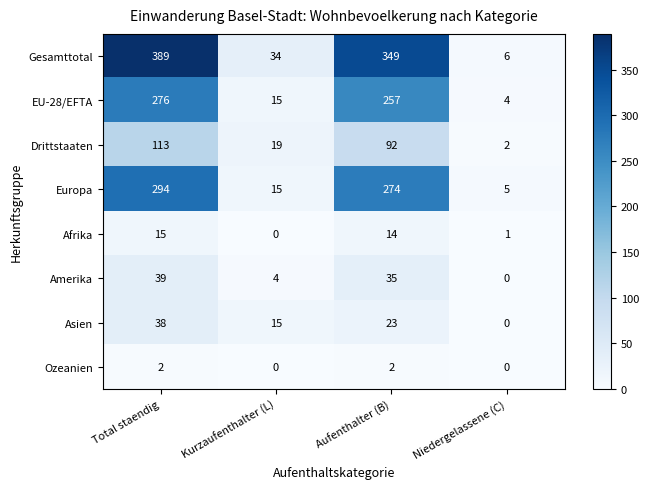

List the series in order of their peak value, highest first.

Gesamttotal, Europa, EU-28/EFTA, Drittstaaten, Amerika, Asien, Afrika, Ozeanien